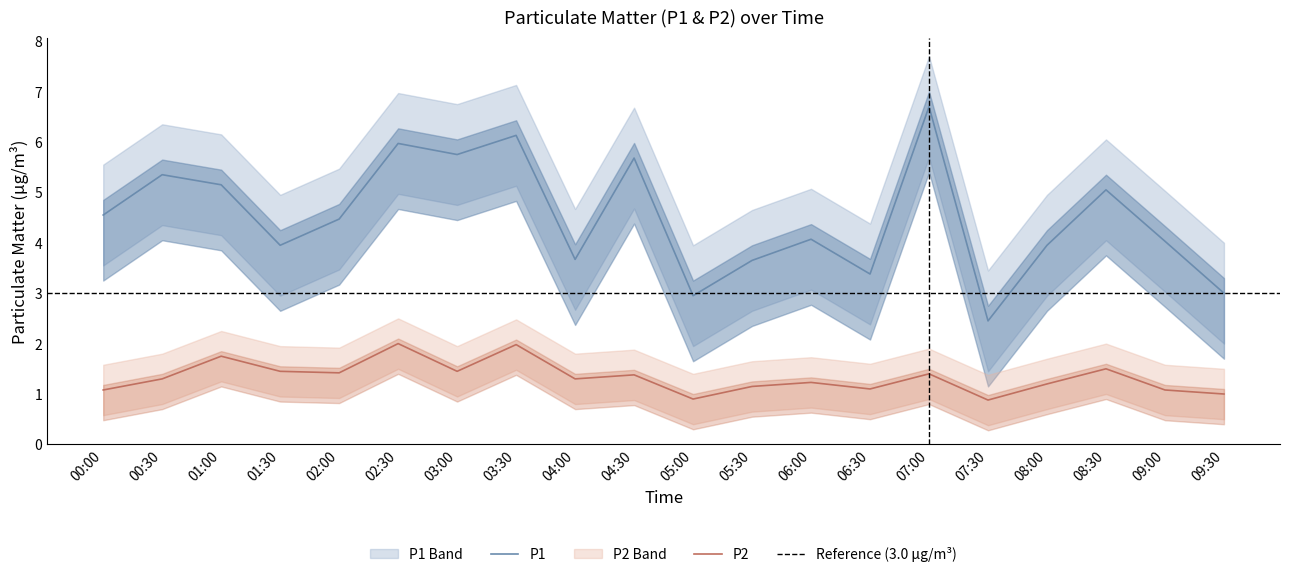

Which series changed the most between 07:30 and 09:30?

P1_lower